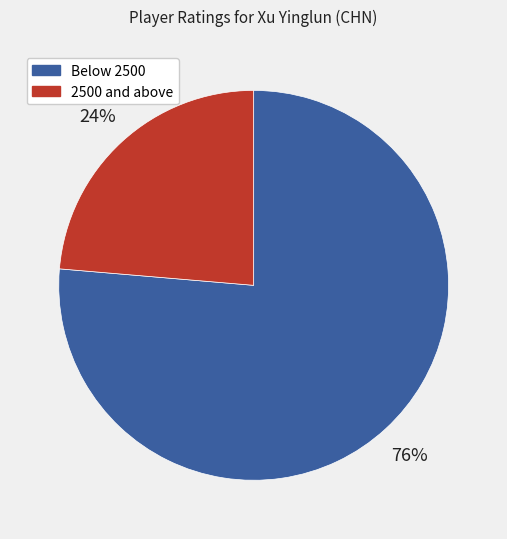

Rank the categories by value from highest to lowest.

Below 2500, 2500 and above